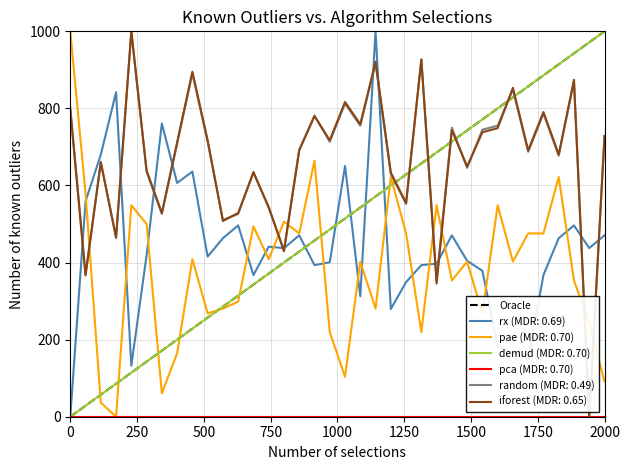

Does the chart have visible grid lines?

Yes